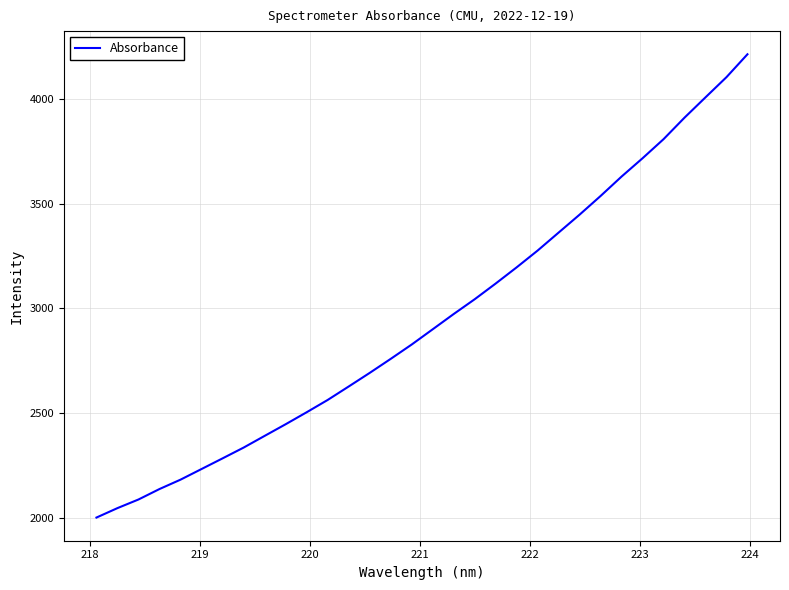

How many lines are shown in the chart?

1